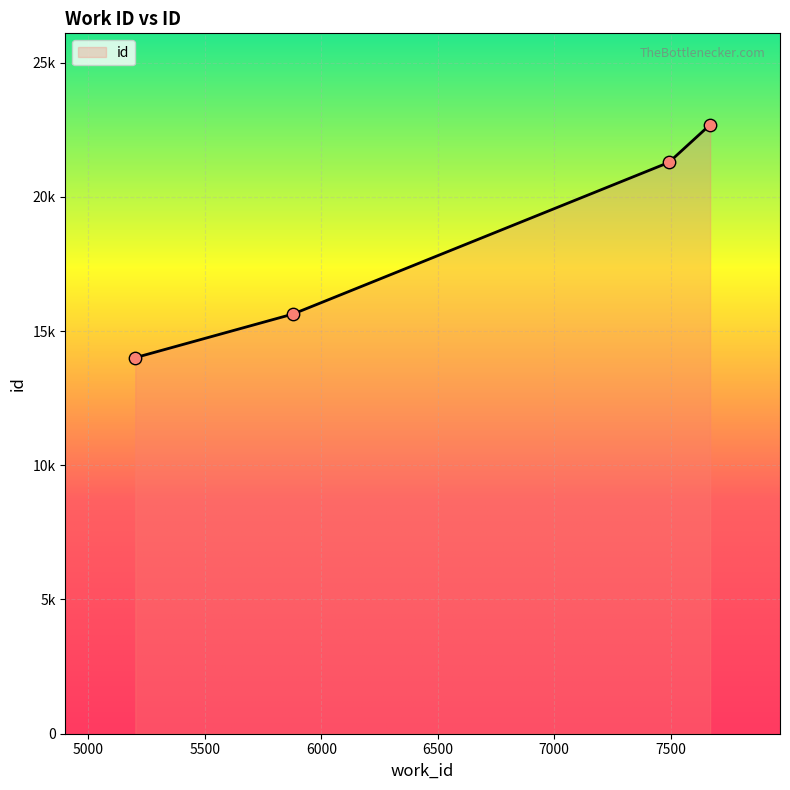

Approximately how many times larger is the value at 7492 compared to 5201?

1.5